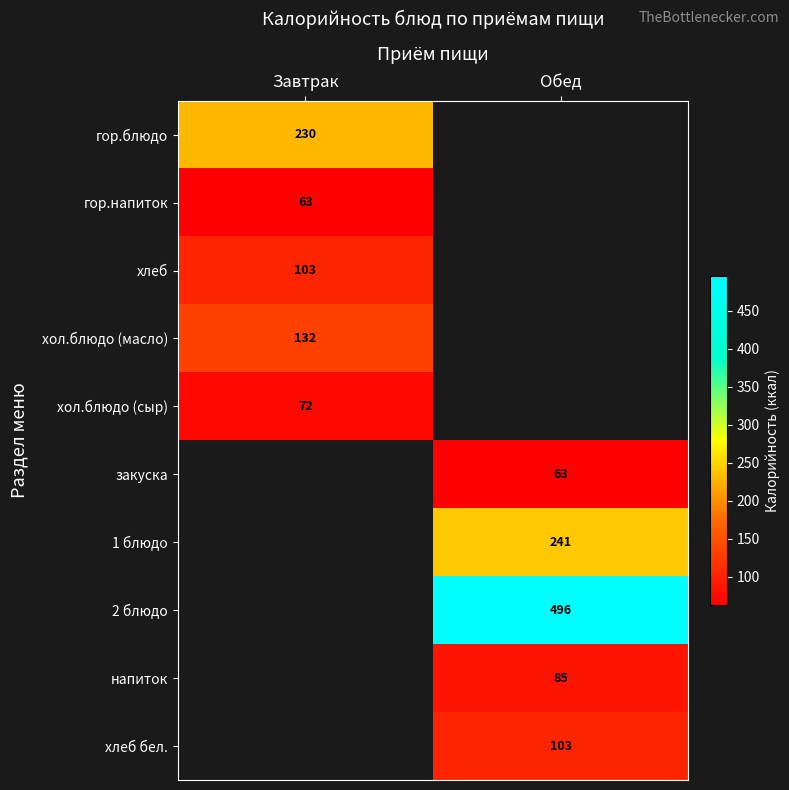

Is it true that гор.напиток equals 63 at Завтрак?

True